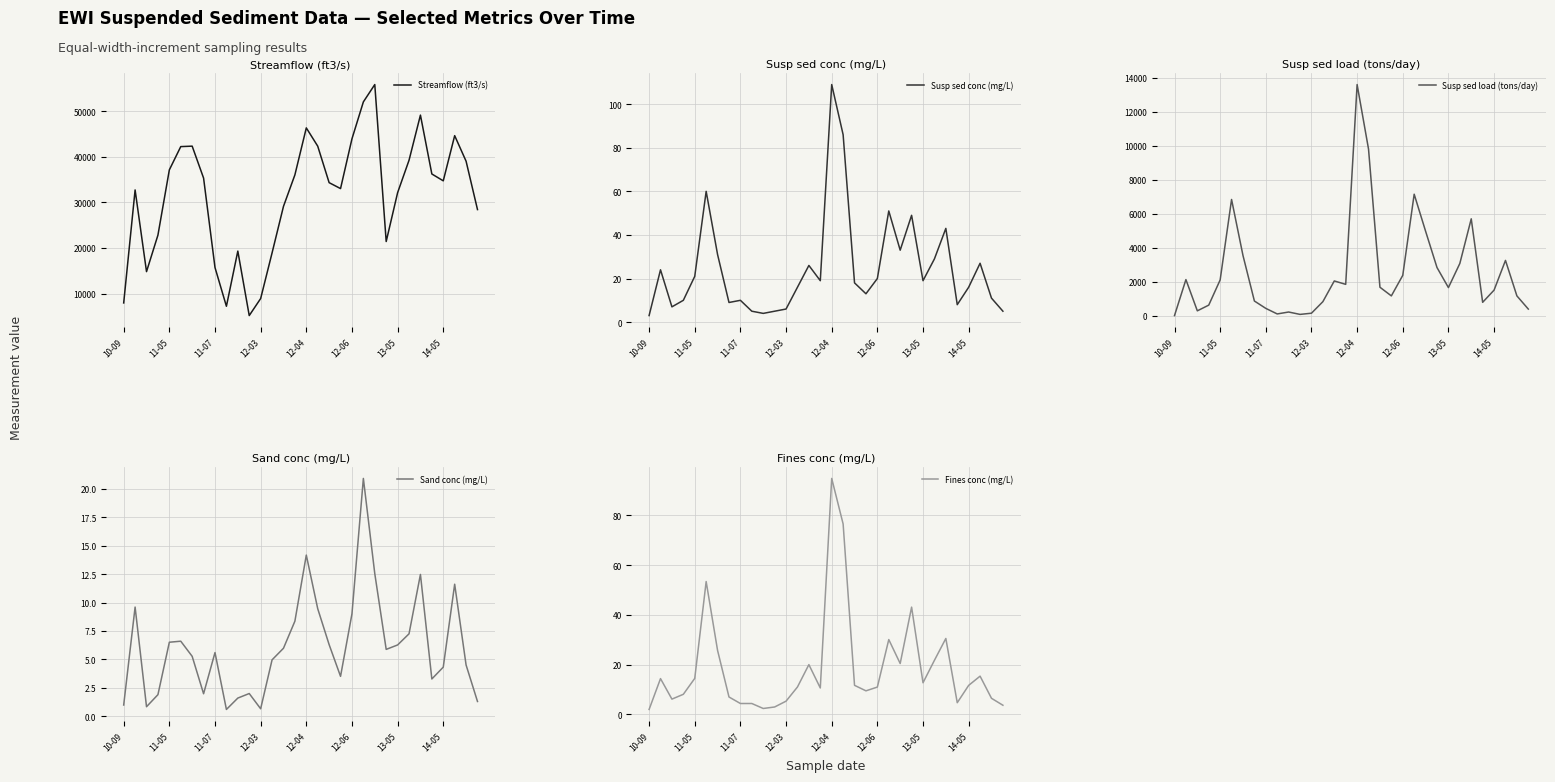

What is the minimum value for Streamflow (ft3/s)?

5170